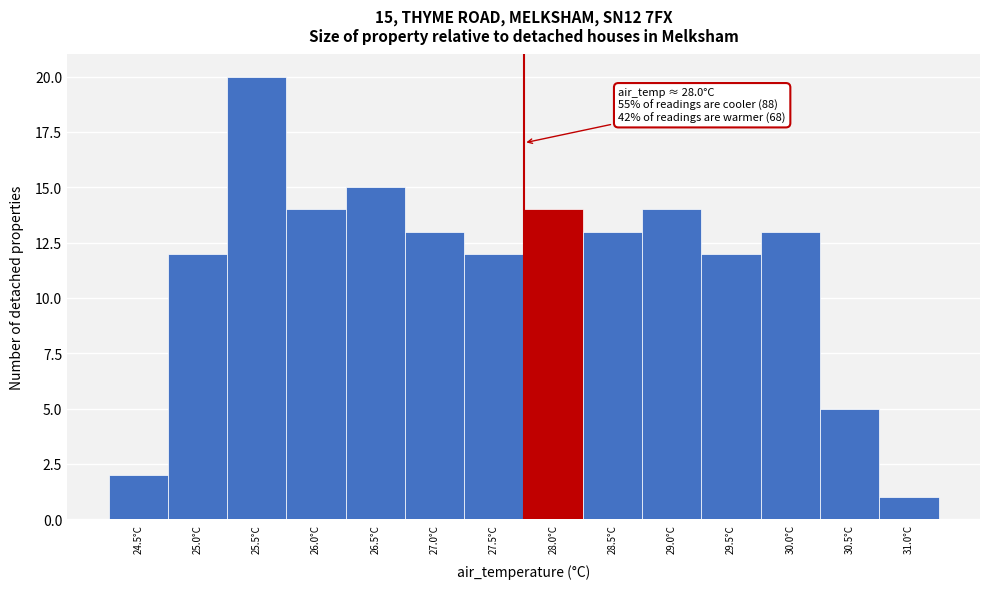

Reading left to right, transcribe all the data shown in this chart.

24.5°C=2	25.0°C=12	25.5°C=20	26.0°C=14	26.5°C=15	27.0°C=13	27.5°C=12	28.0°C=14	28.5°C=13	29.0°C=14	29.5°C=12	30.0°C=13	30.5°C=5	31.0°C=1